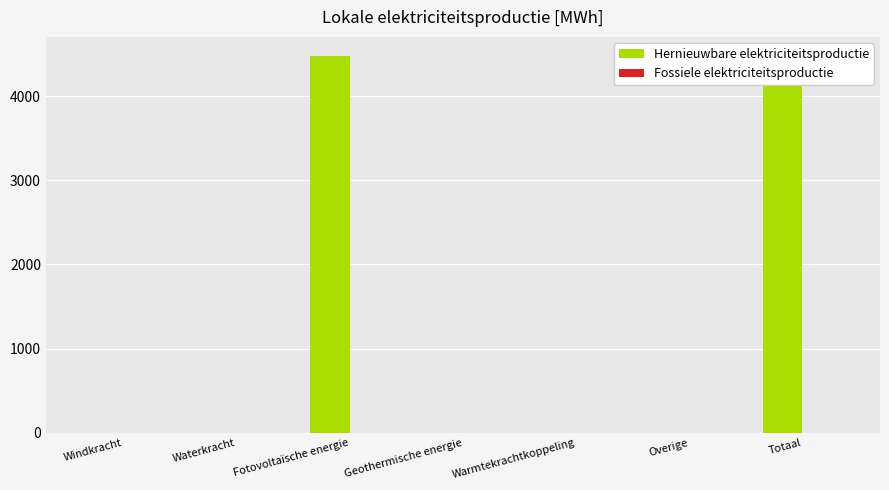

What is the label of the 5th bar from the left?

Warmtekrachtkoppeling